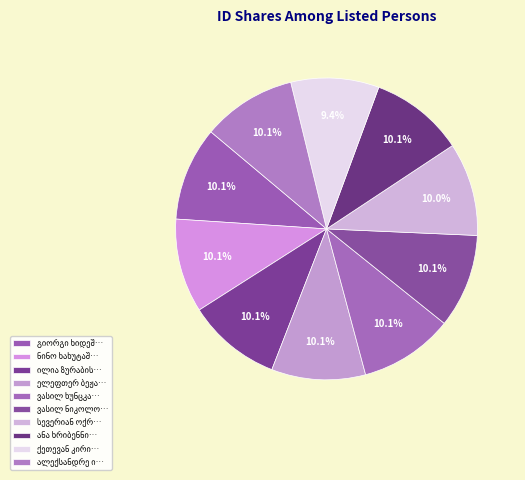

To the nearest percent, what is the average slice percentage?

10%